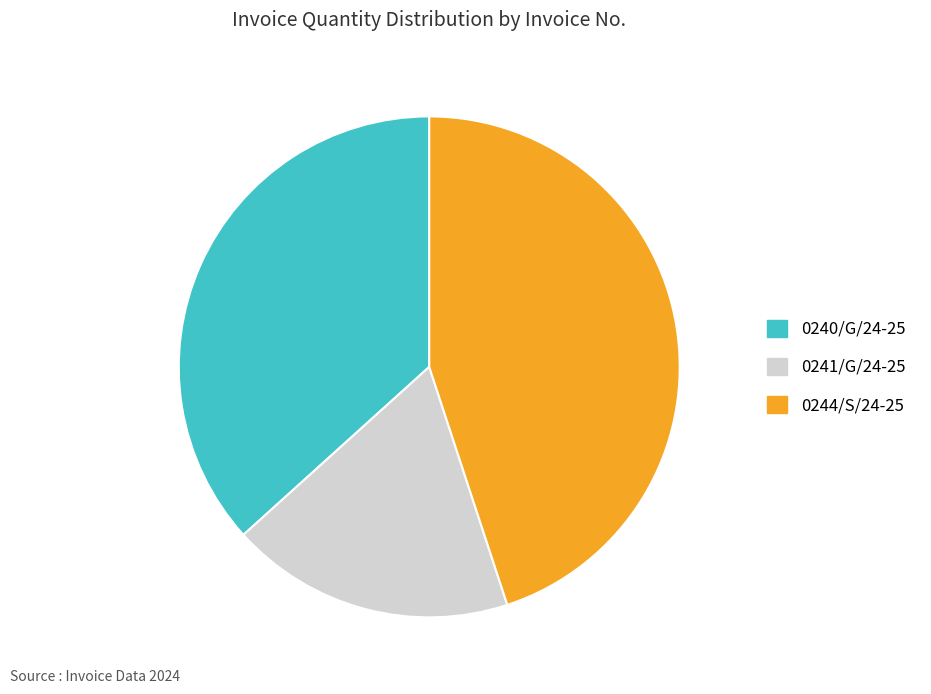

How many slices are in this pie chart?

3